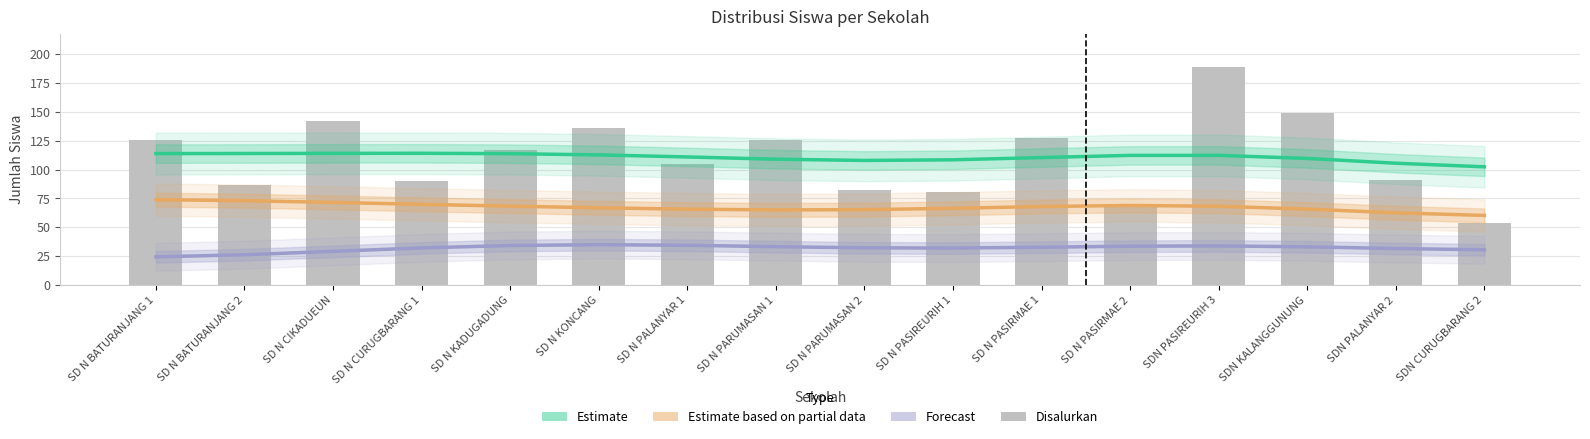

True or false: Estimate based on partial data has a value of 62.6 at SDN PALANYAR 2.

True